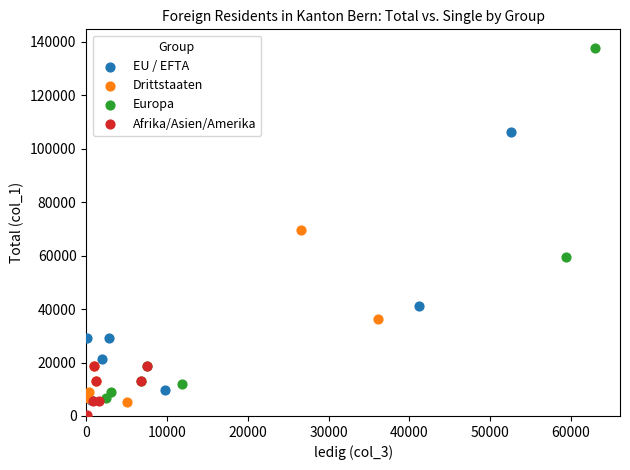

Which series reaches the maximum Y coordinate?

Europa